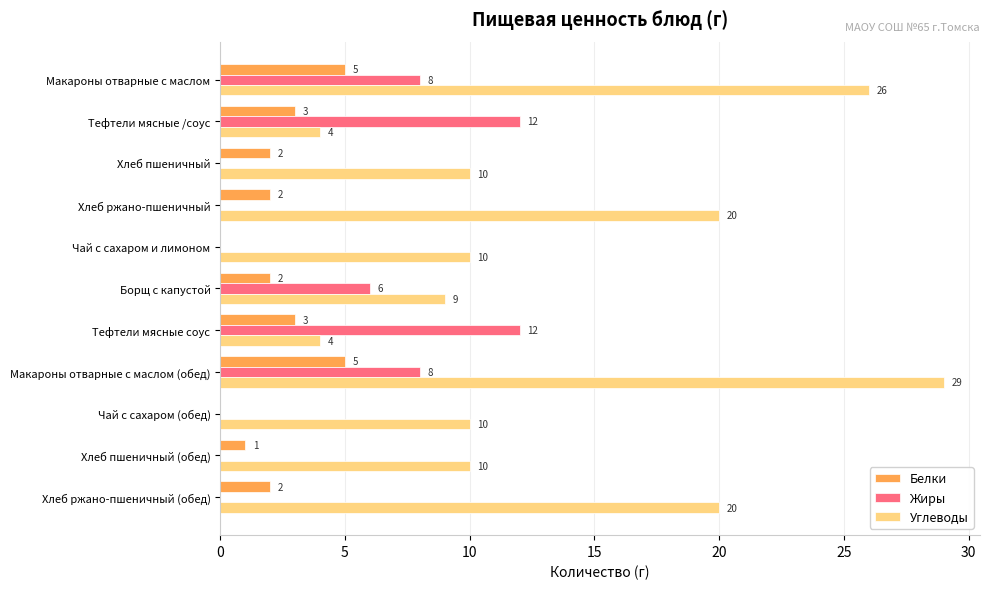

How many Белки values are between 1 and 3?

7